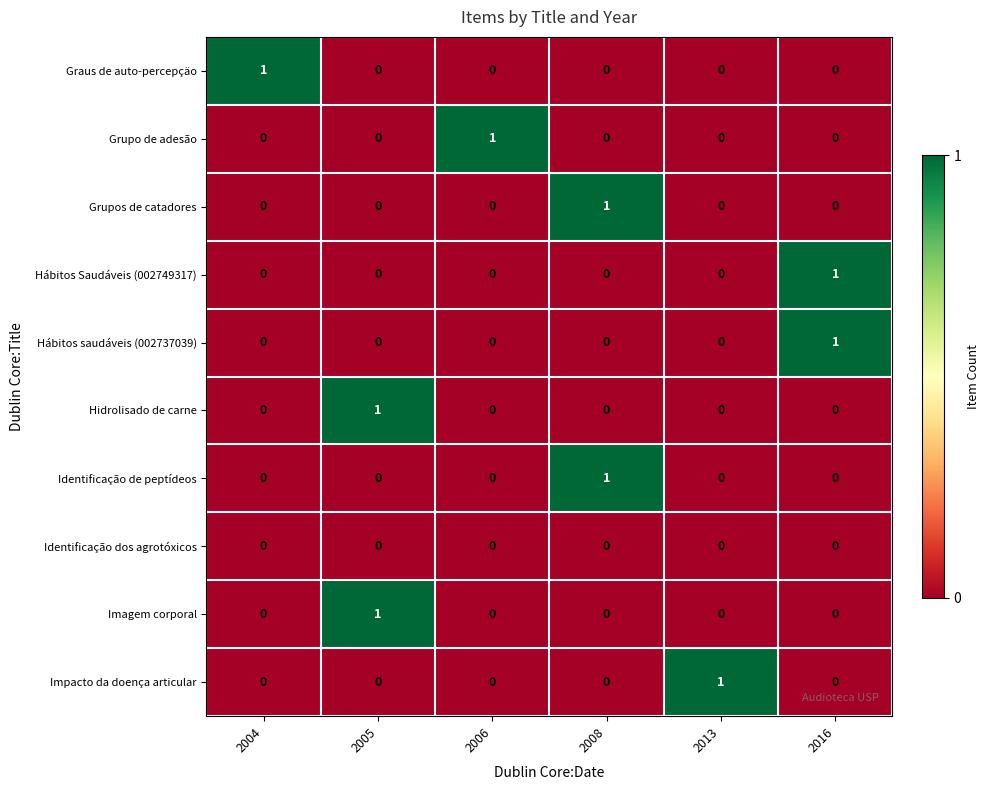

At which label does Hábitos saudáveis (002737039) reach its peak?

2016